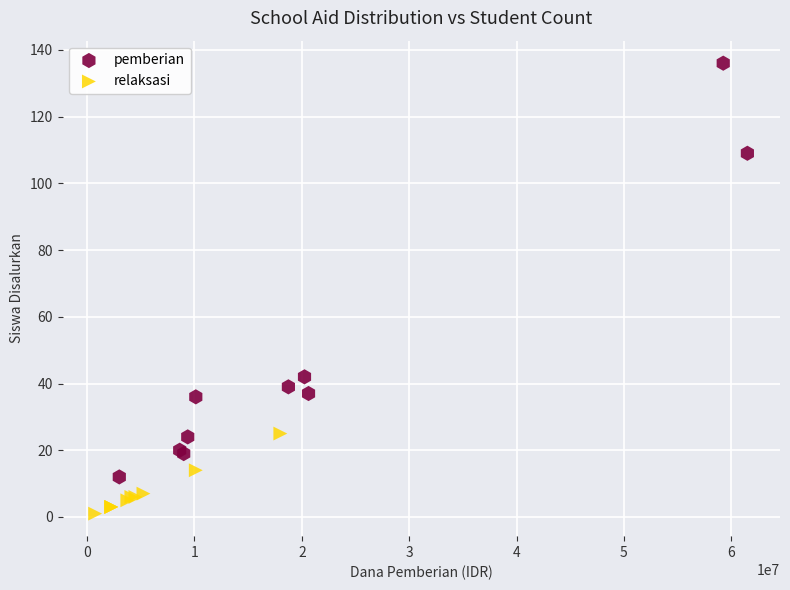

Which series reaches the minimum Y coordinate?

relaksasi